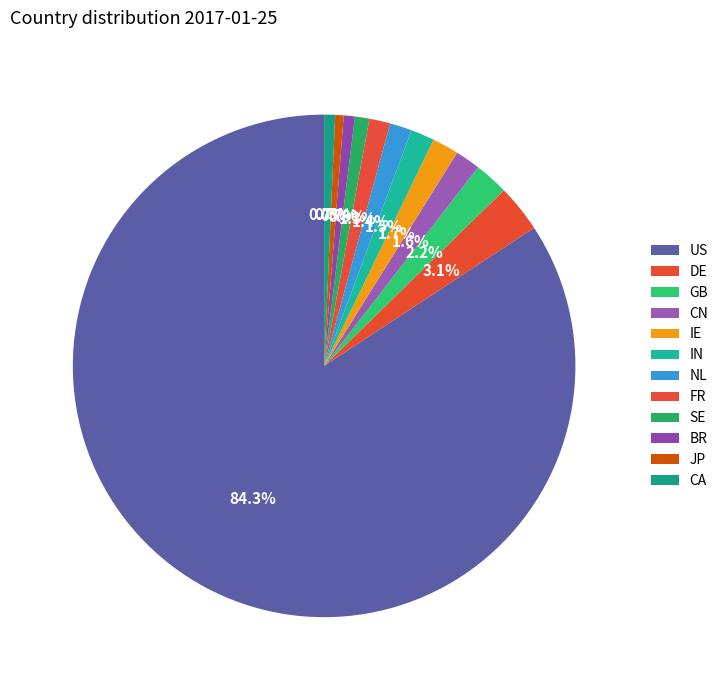

To the nearest percent, what is the combined percentage of NL and SE?

2%